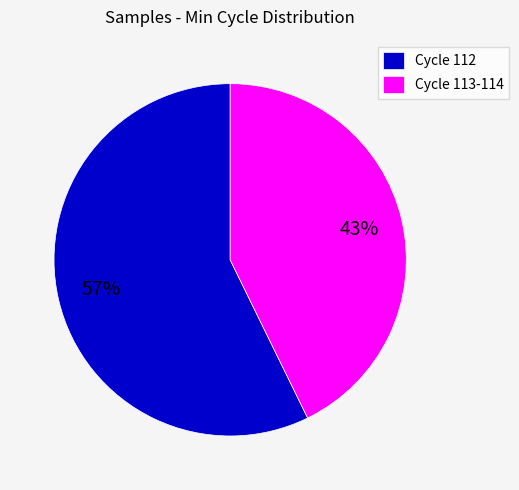

Do Cycle 112 and Cycle 113-114 together represent more than half of the pie?

Yes